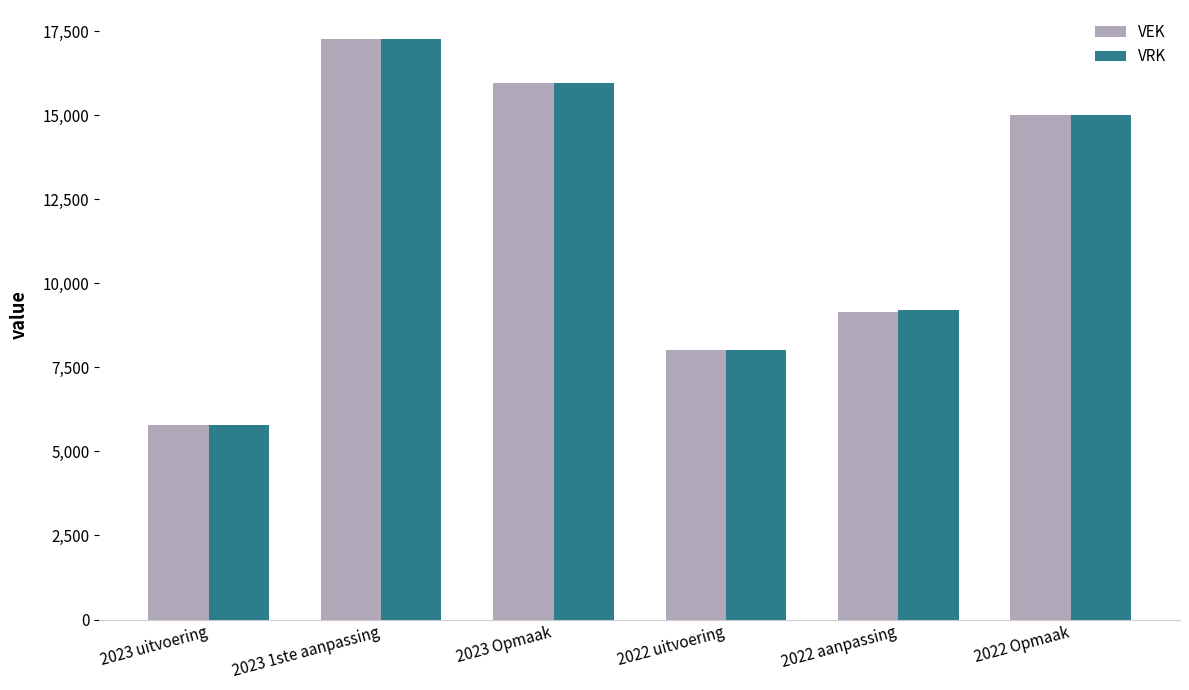

What is the sum of the VEK values at 2022 Opmaak and 2023 1ste aanpassing?

32263